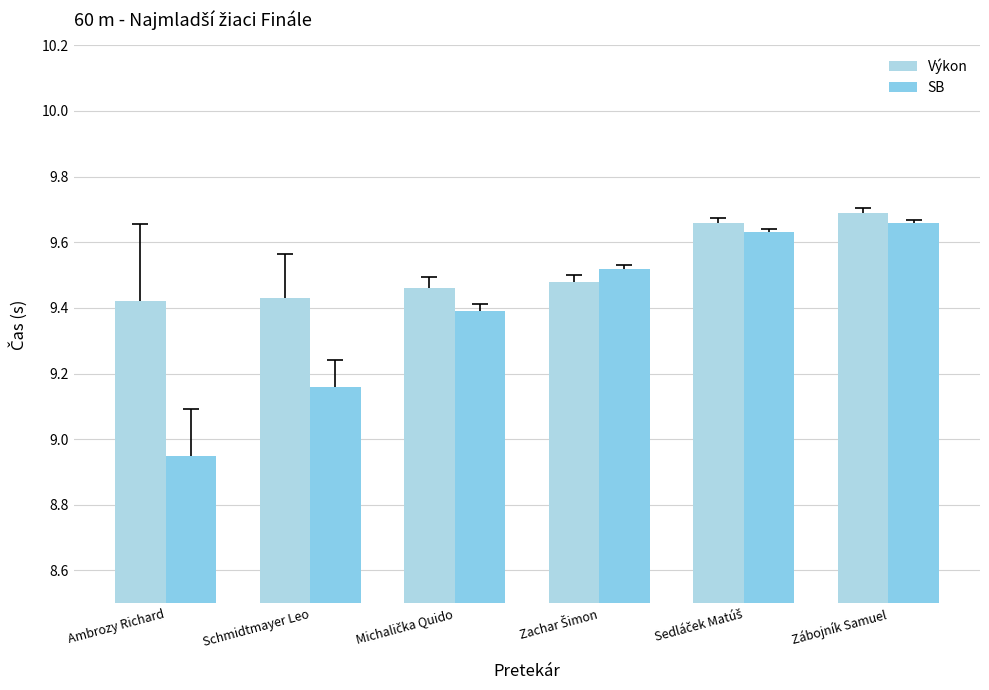

Which category has the highest value in the SB series?

Zábojník Samuel